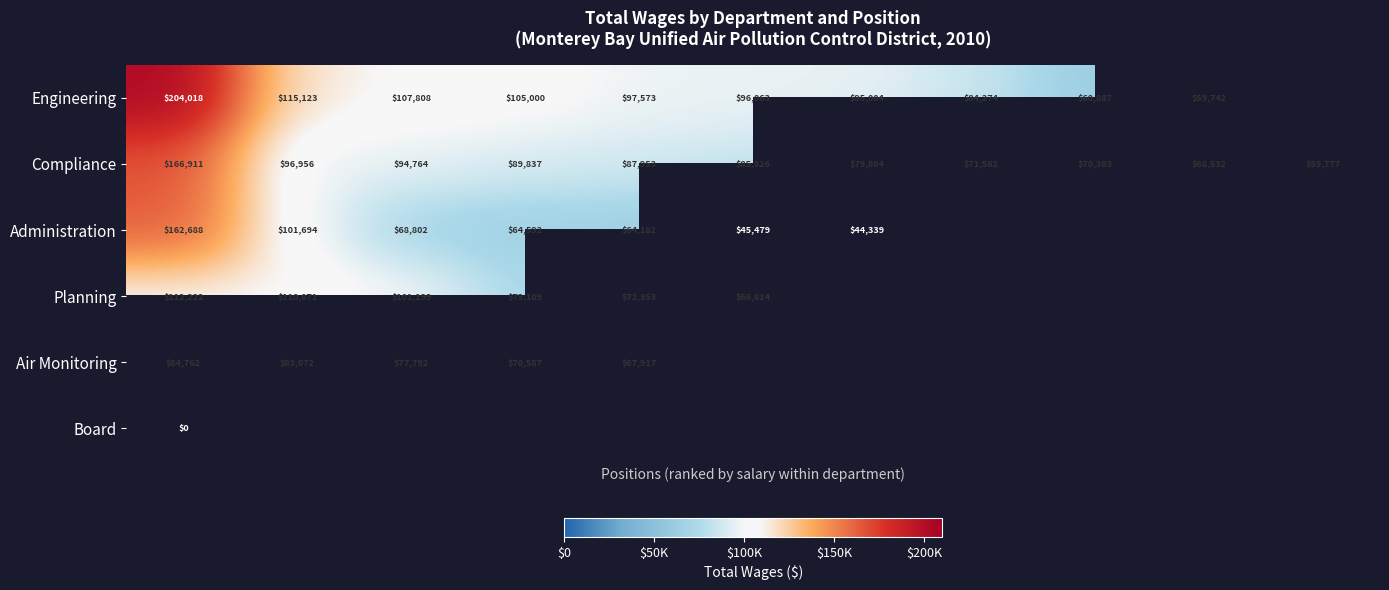

What is the spread (max minus min) of values at 5?

50584.0